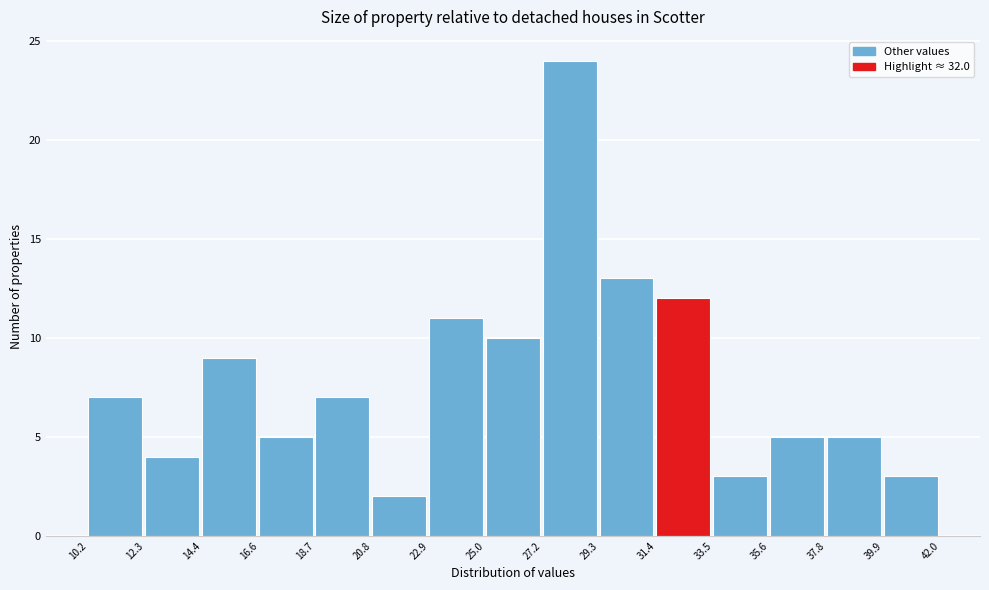

Which range on the x-axis has the tallest bar?

27.2 to 29.3